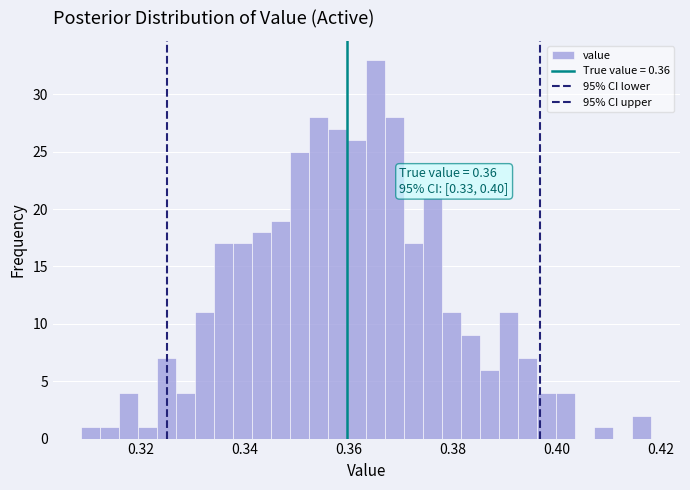

Around what value on the x-axis is the tallest bar? Give the approximate position of its centre, as read against the axis.

0.366